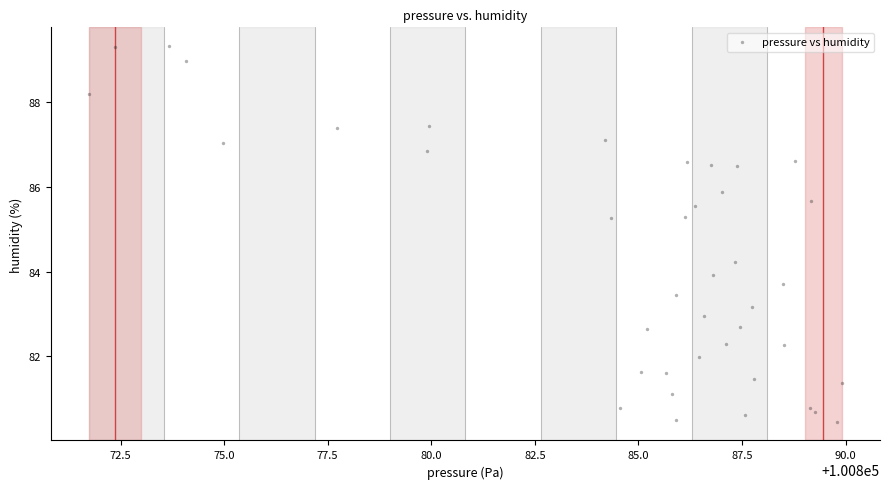

What is the range of Y values (max minus min)?

8.9